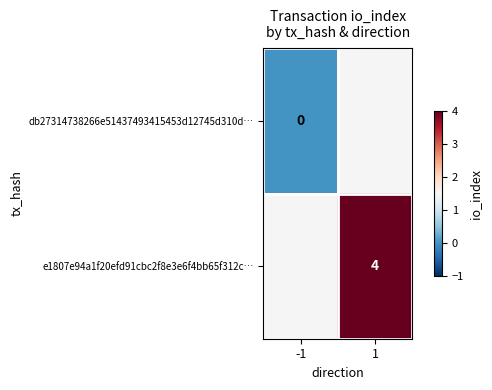

Is it true that e1807e94a1f20efd91cbc2f8e3e6f4bb65f312c… equals 4 at 1?

True